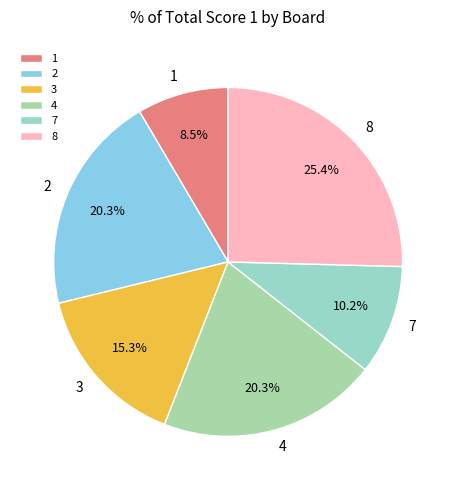

Count the number of slices in the pie.

6